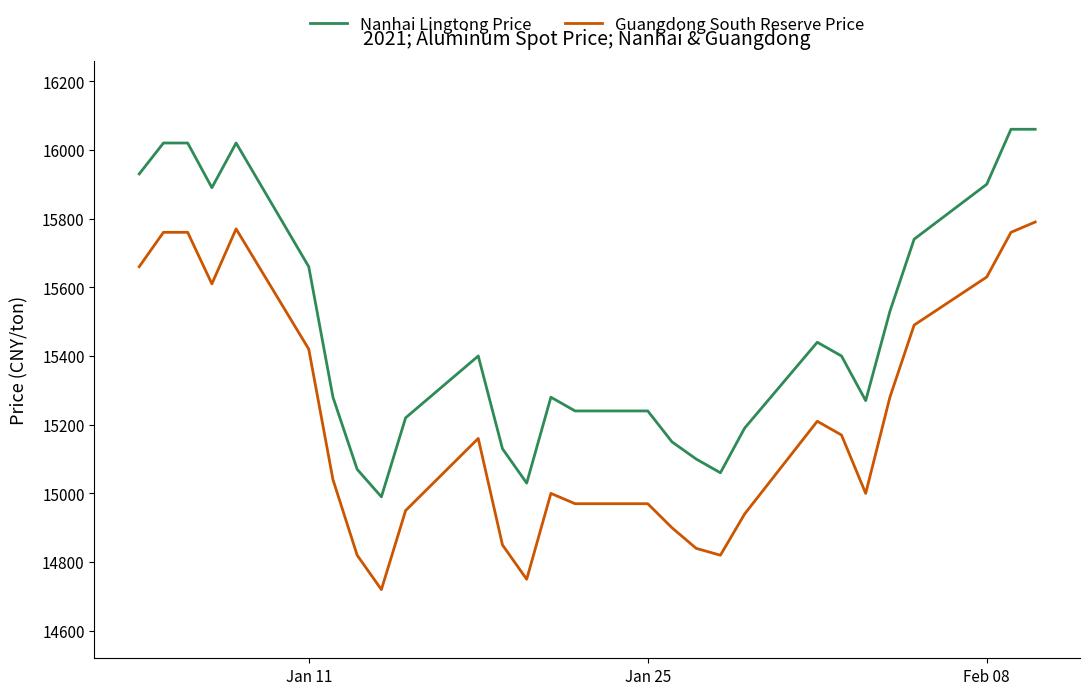

True or false: Nanhai Lingtong Price and Guangdong South Reserve Price intersect in this chart.

False